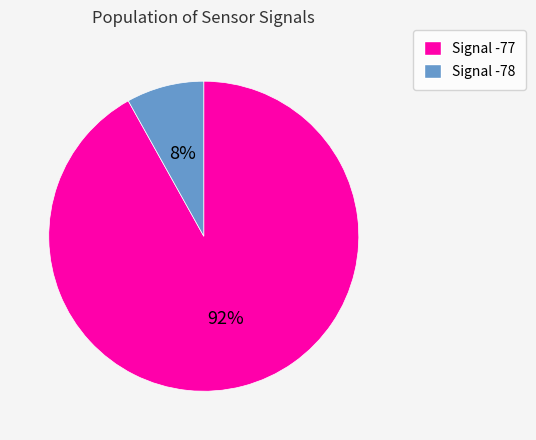

Which category has the biggest portion of the pie?

Signal -77